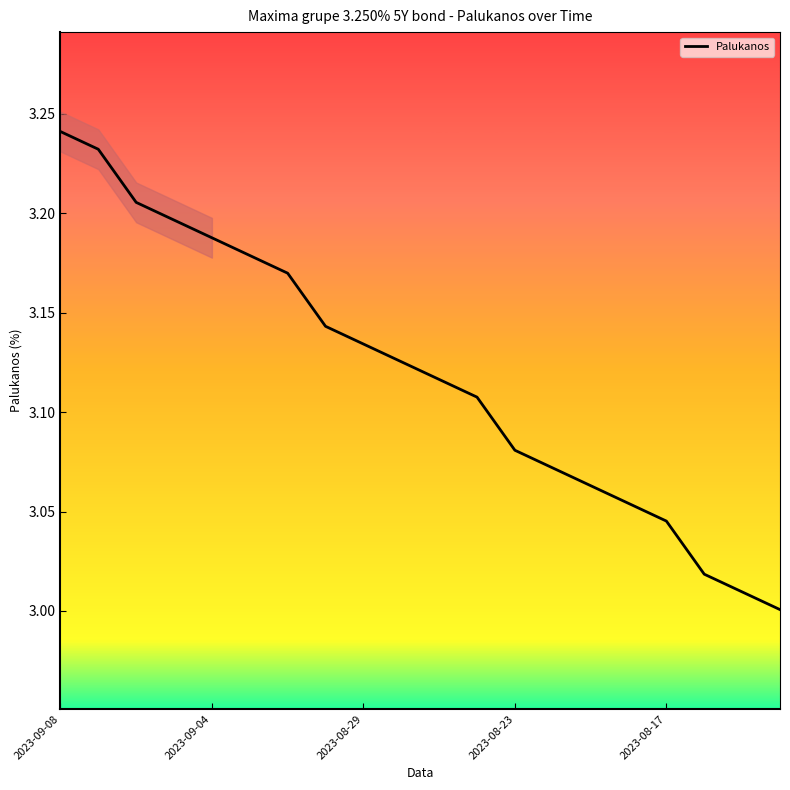

At which label does Palukanos reach its peak?

2023-09-08